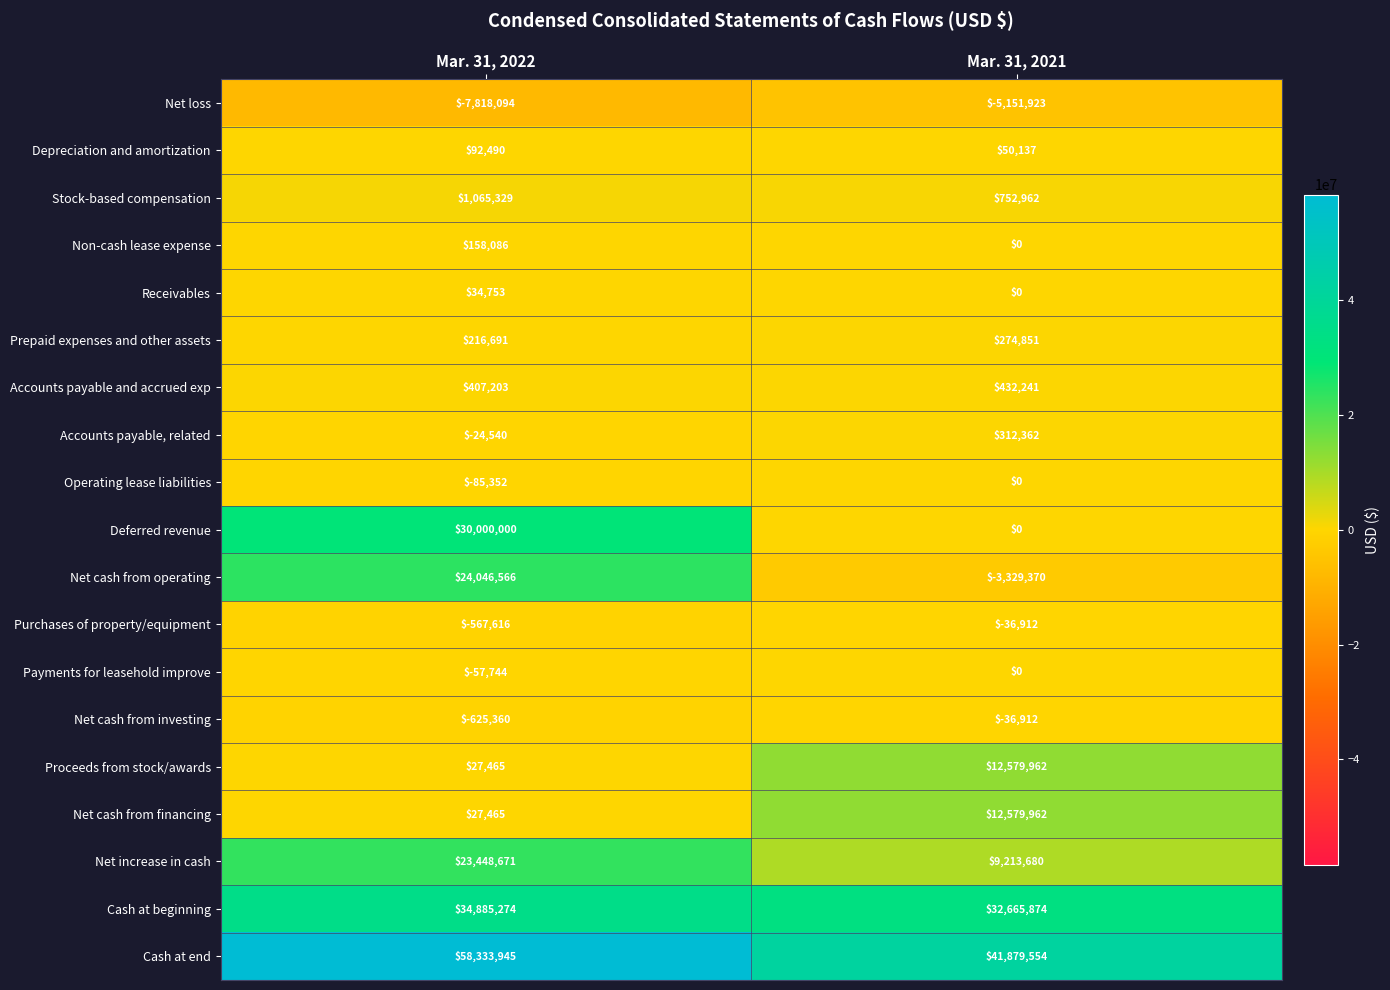

What is the average value of the Cash at beginning series?

33775574